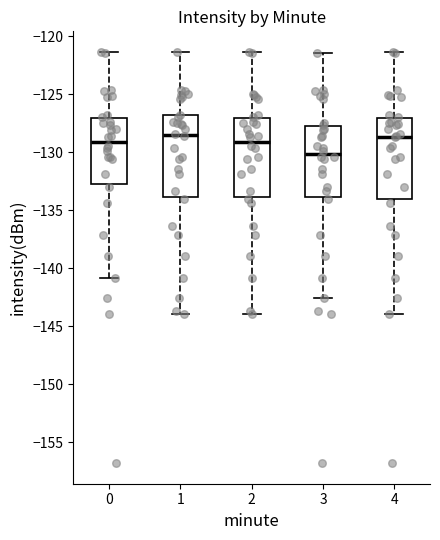

Reading left to right, transcribe this box plot: for each box, give where its median line is, the range the box spans, and where its two whiskers end, as read against the y-axis. The values are not printed on the chart, so give them approximately, as read against the axis.

0: median -129.0, box -132.5 to -127.0, whiskers -141.0 to -121.5
1: median -128.5, box -134.0 to -127.0, whiskers -144.0 to -121.5
2: median -129.0, box -134.0 to -127.0, whiskers -144.0 to -121.5
3: median -130.0, box -134.0 to -128.0, whiskers -142.5 to -121.5
4: median -128.5, box -134.0 to -127.0, whiskers -144.0 to -121.5